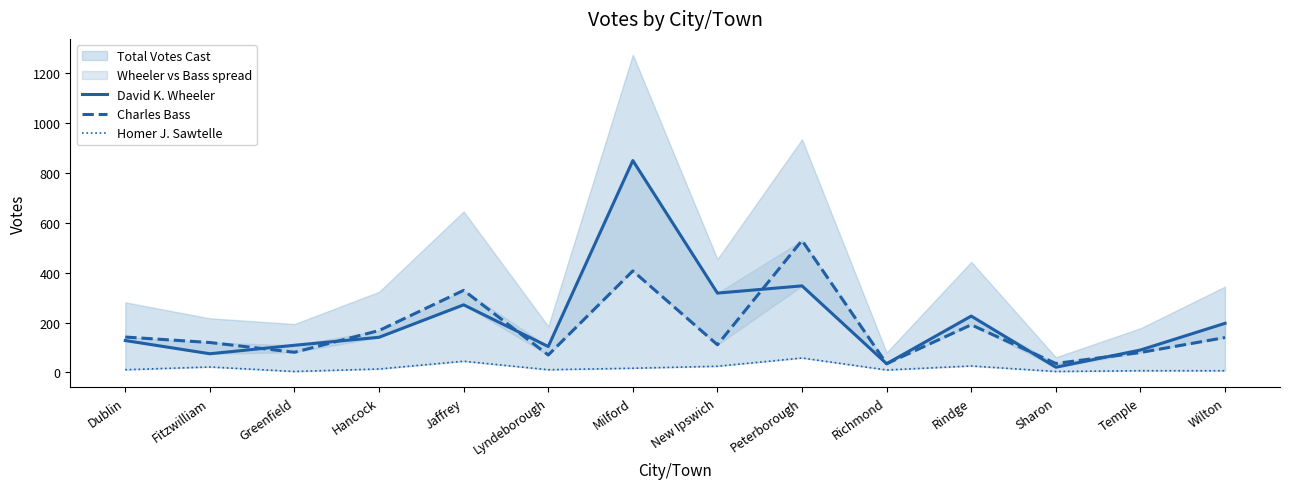

What is the difference between the Homer J. Sawtelle values at Lyndeborough and Peterborough?

47